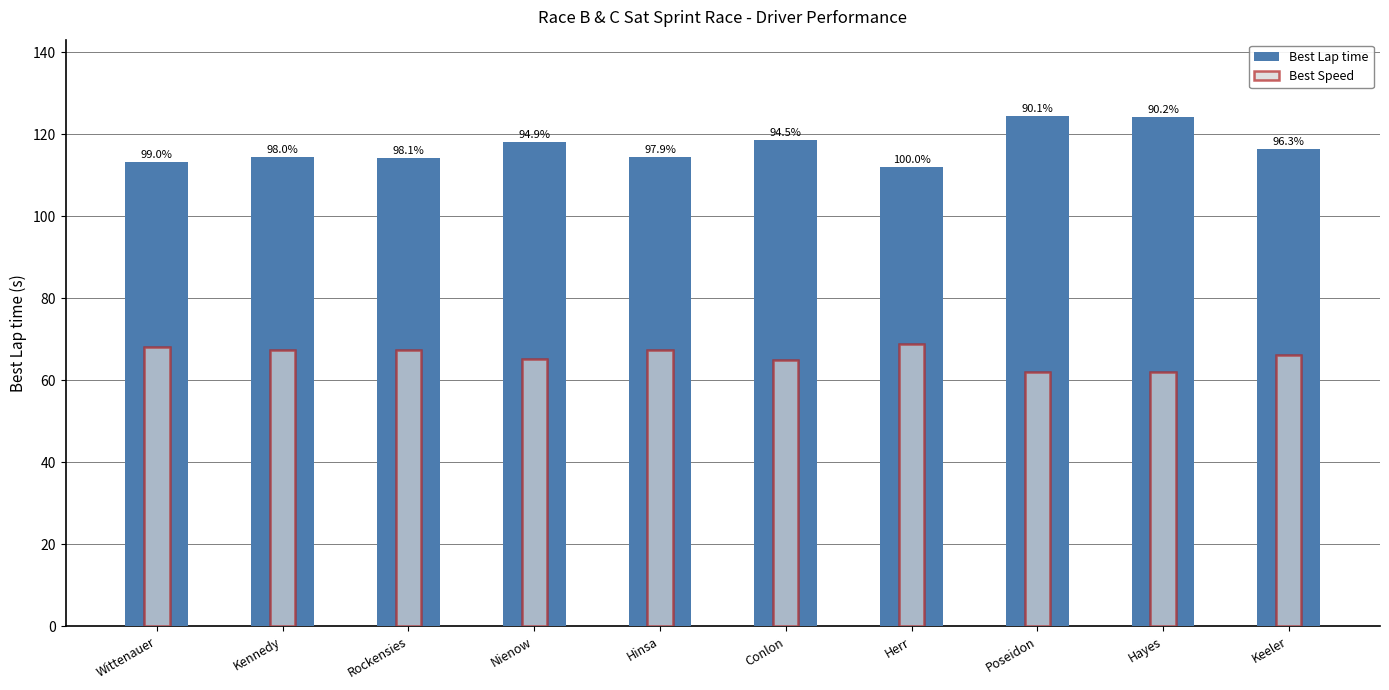

Is the value of Best Lap time at Rockensies greater than the value of Best Speed at Poseidon?

Yes